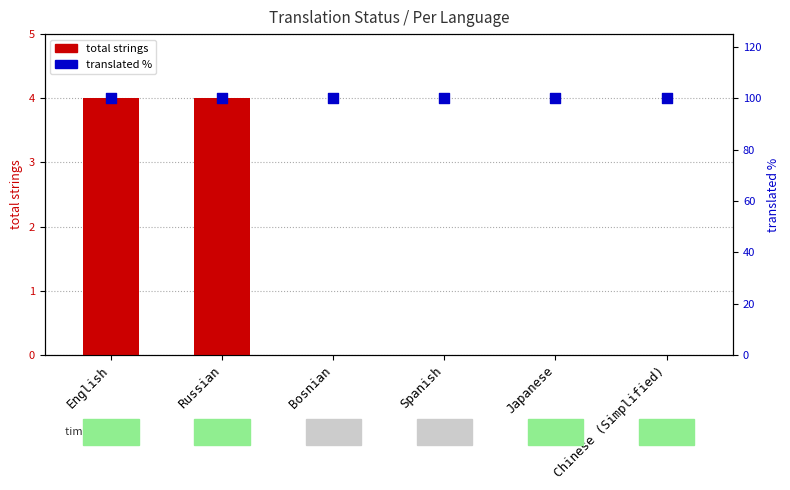

Which series reaches the minimum Y coordinate?

total strings